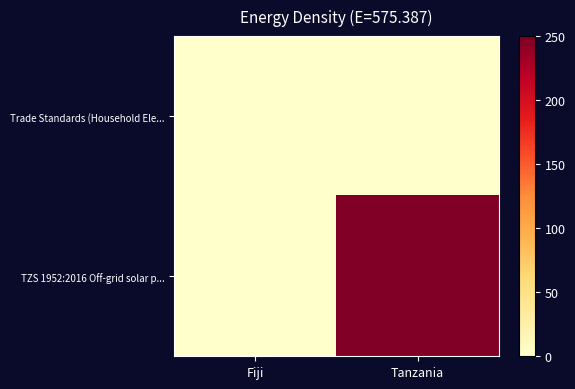

Count the number of categories in the chart.

2